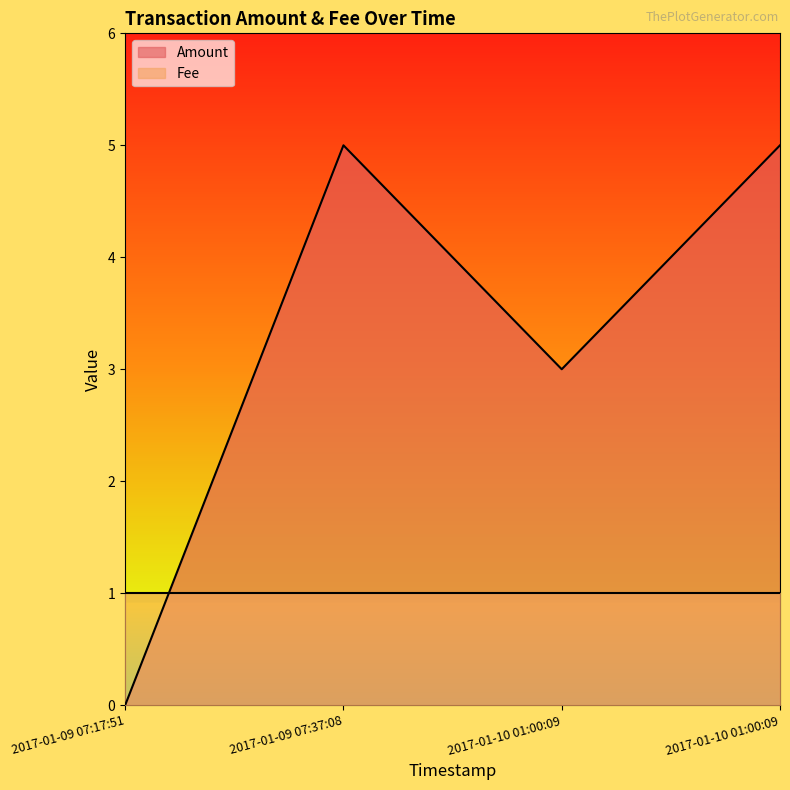

What is the average value?

3